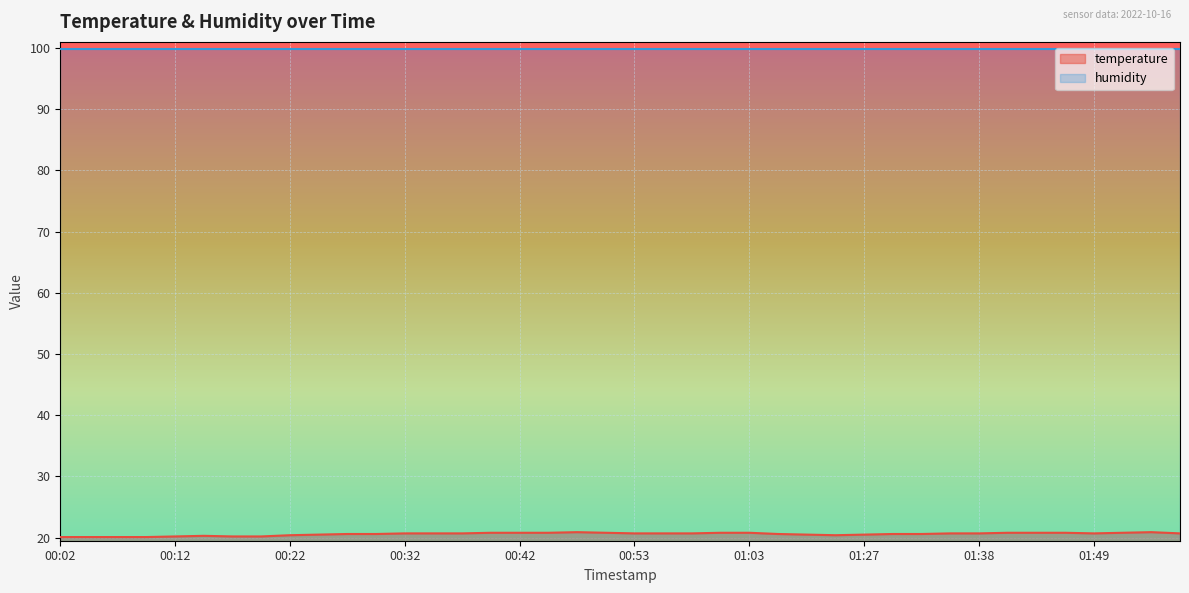

The chart shows a value of 20.7 at 00:32. True or false?

True